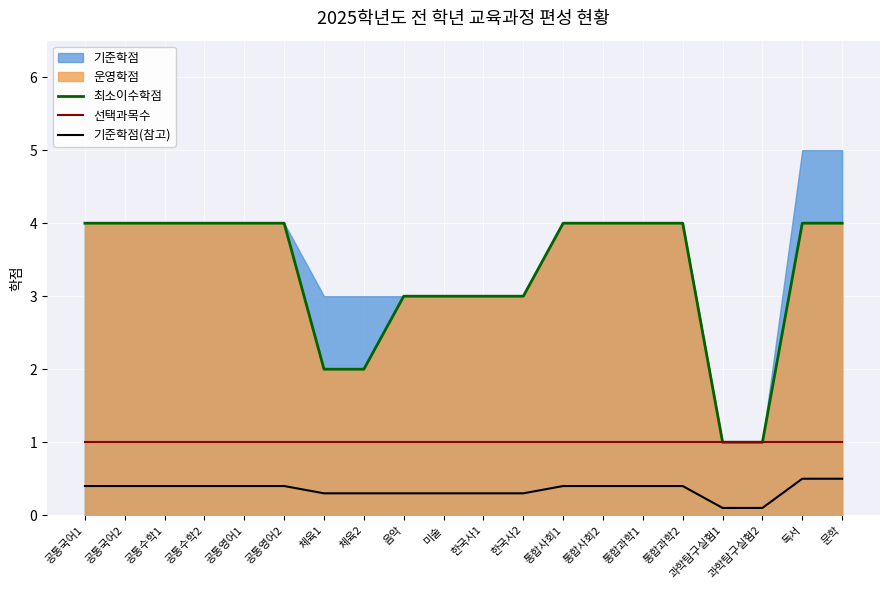

What is the minimum value shown in the chart?

0.1